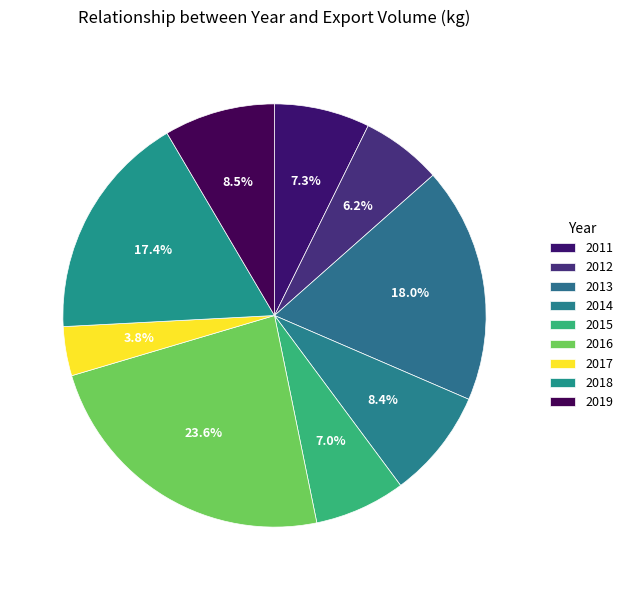

Which slice is the largest?

2016